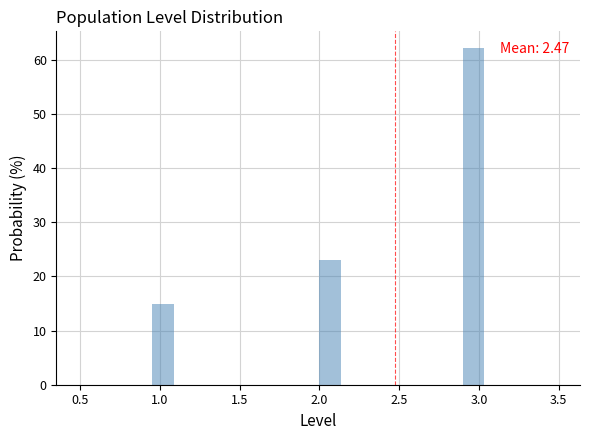

Around what value on the x-axis is the tallest bar? Give the approximate position of its centre, as read against the axis.

2.95